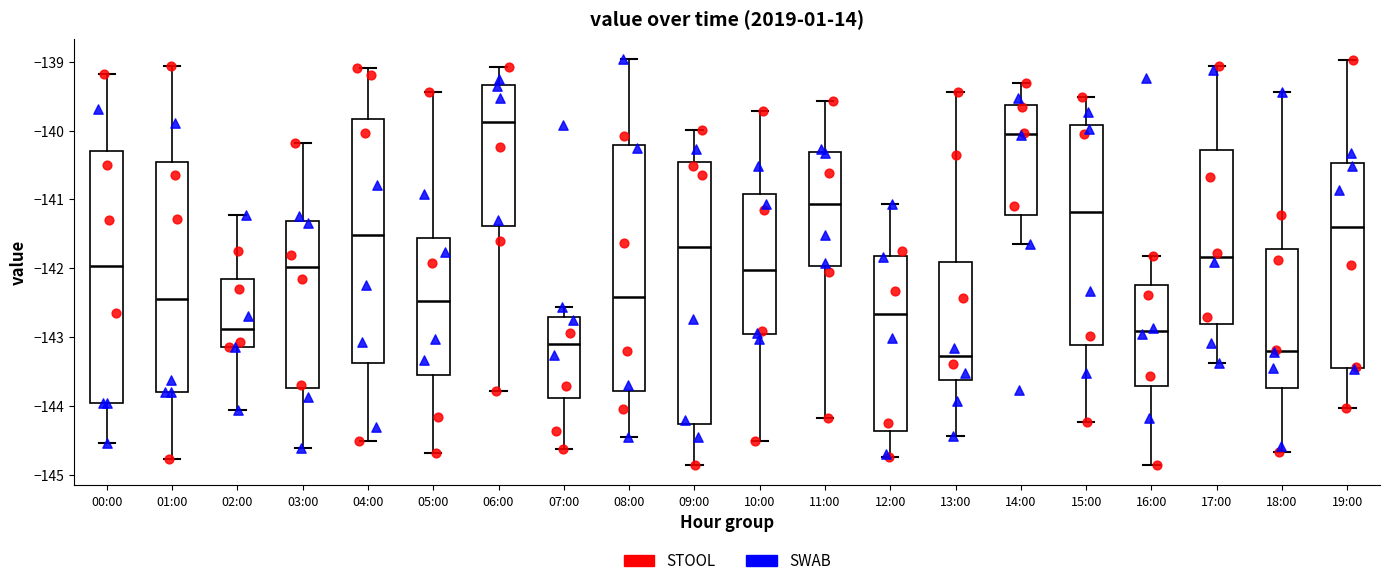

Which box has the highest median line?

06:00